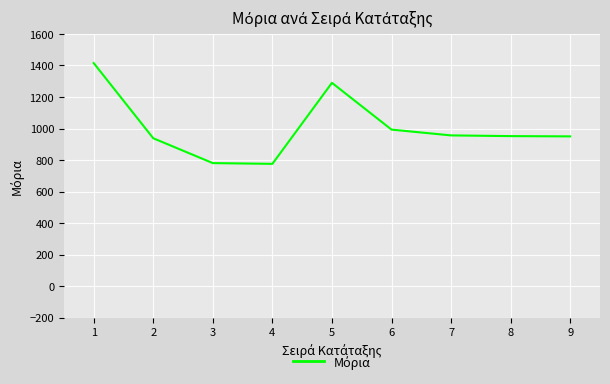

What is the smallest value displayed?

776.3